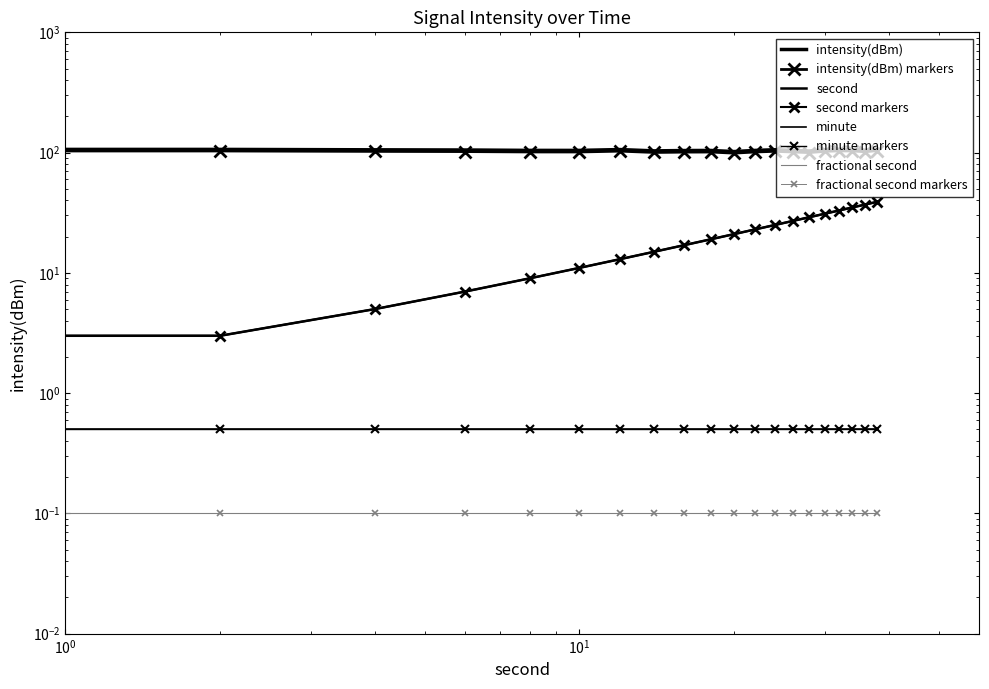

Is it true that second equals 13.0 at 12?

True